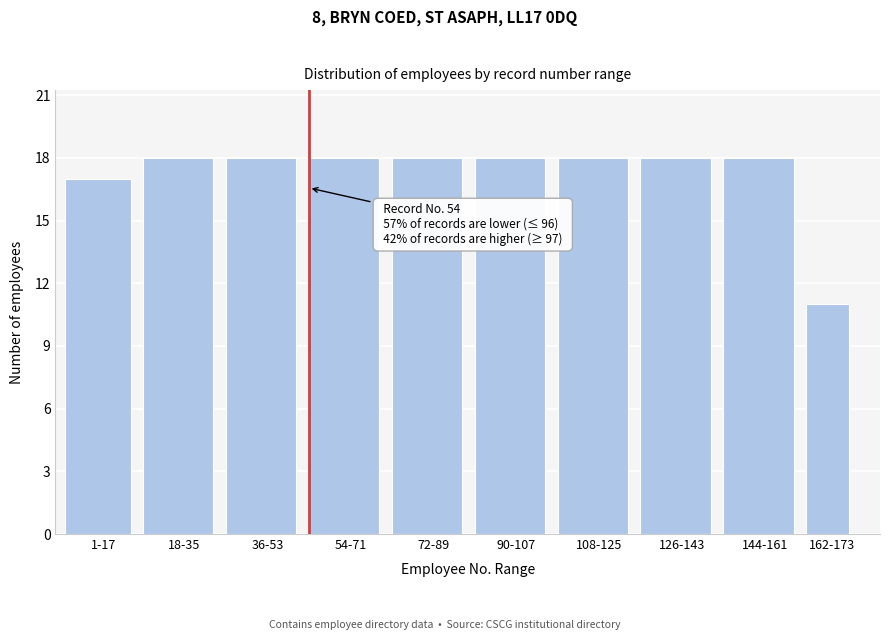

Reading left to right, what are all the values shown in this chart?

17	18	18	18	18	18	18	18	18	11